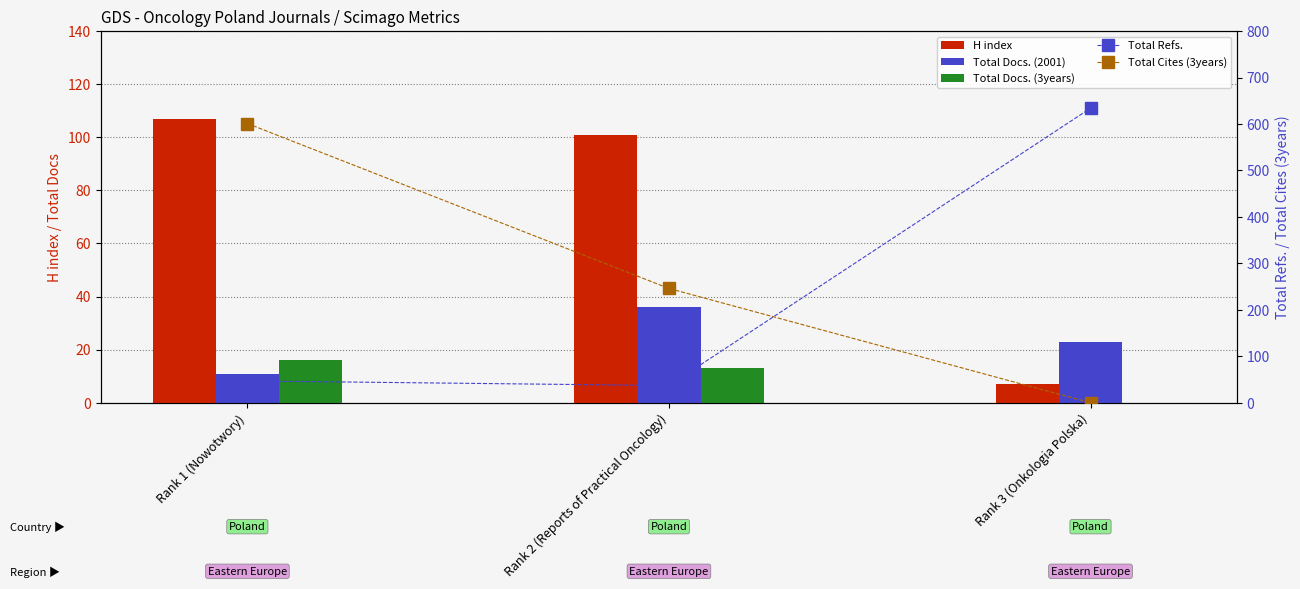

Reading right to left, what are all the values shown in this chart?

H index: 7	101	107
Total Docs. (2001): 23	36	11
Total Docs. (3years): 0	13	16
Total Refs.: 634	37	47
Total Cites (3years): 0	246	601